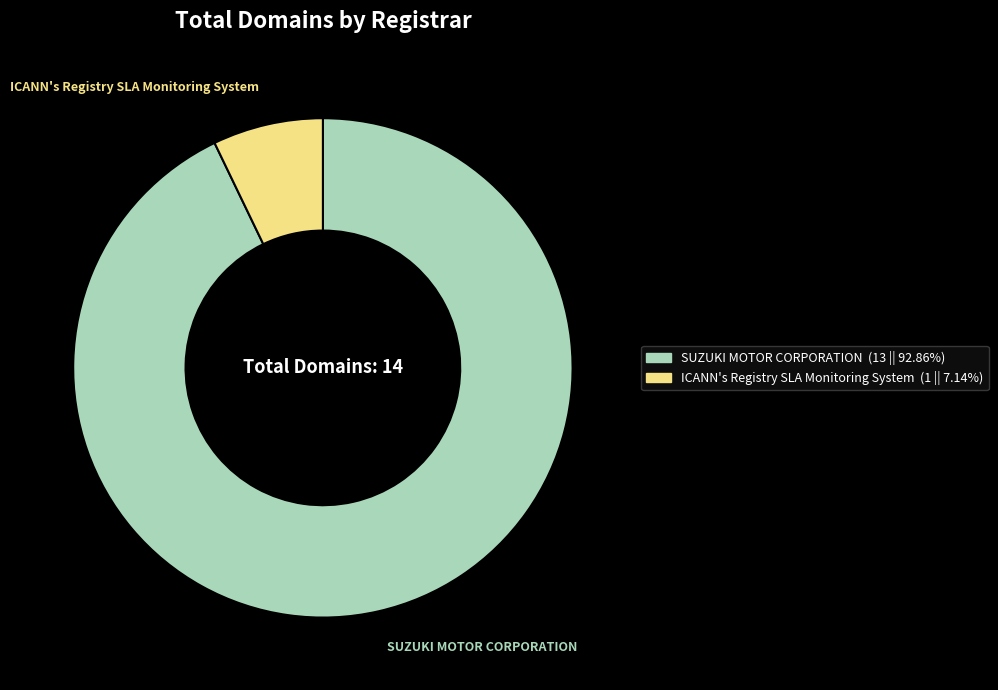

Is SUZUKI MOTOR CORPORATION the majority of the pie?

Yes